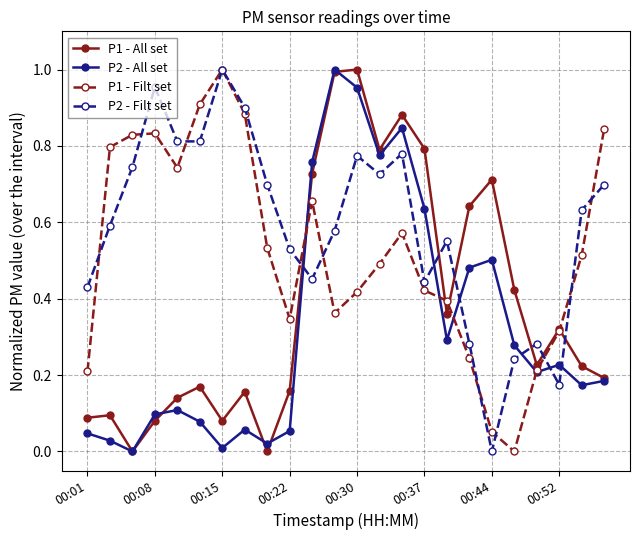

How many values in P2 - All set are above zero?

23